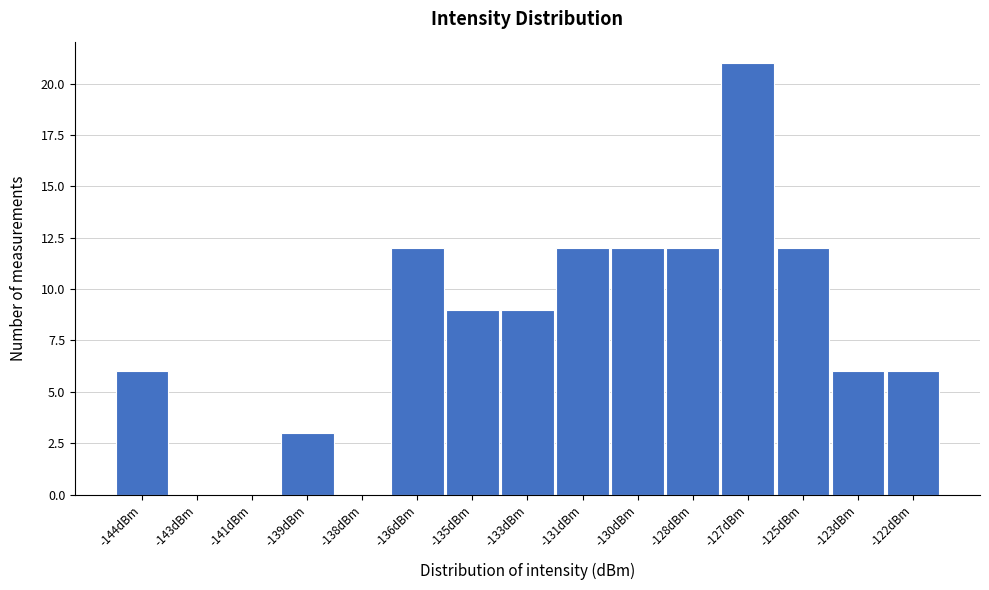

Reading left to right, transcribe all the data shown in this chart.

-144dBm=6	-143dBm=0	-141dBm=0	-139dBm=3	-138dBm=0	-136dBm=12	-135dBm=9	-133dBm=9	-131dBm=12	-130dBm=12	-128dBm=12	-127dBm=21	-125dBm=12	-123dBm=6	-122dBm=6